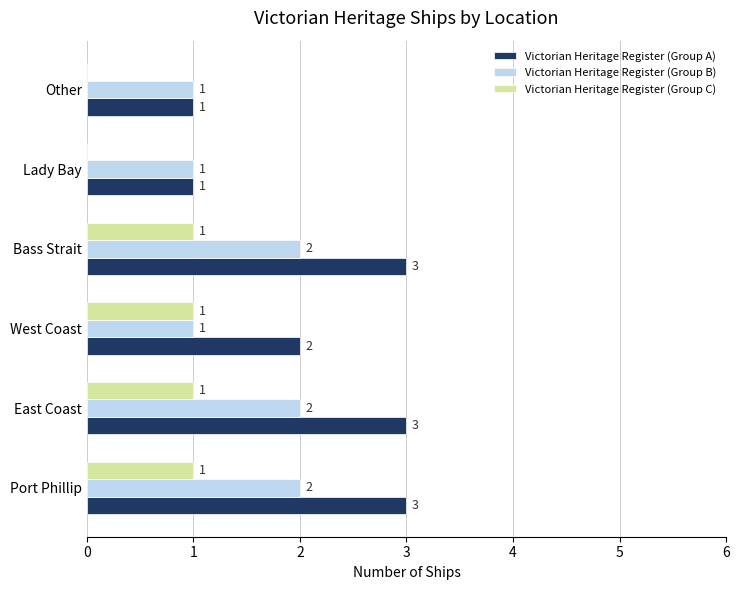

What is the maximum value shown in the chart?

3